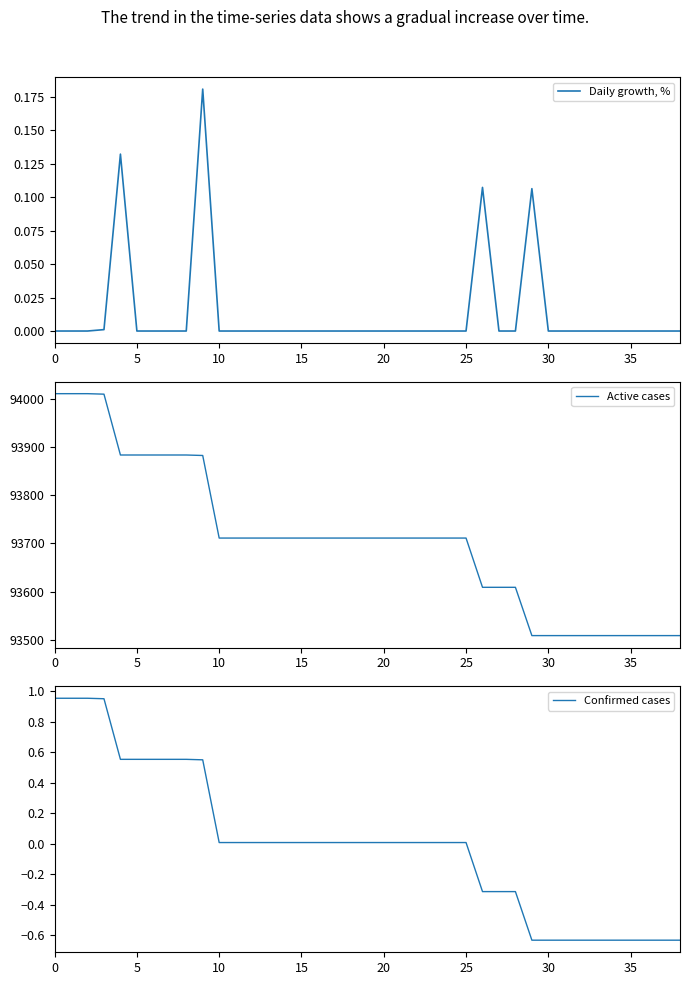

True or false: Confirmed cases and Active cases intersect in this chart.

False